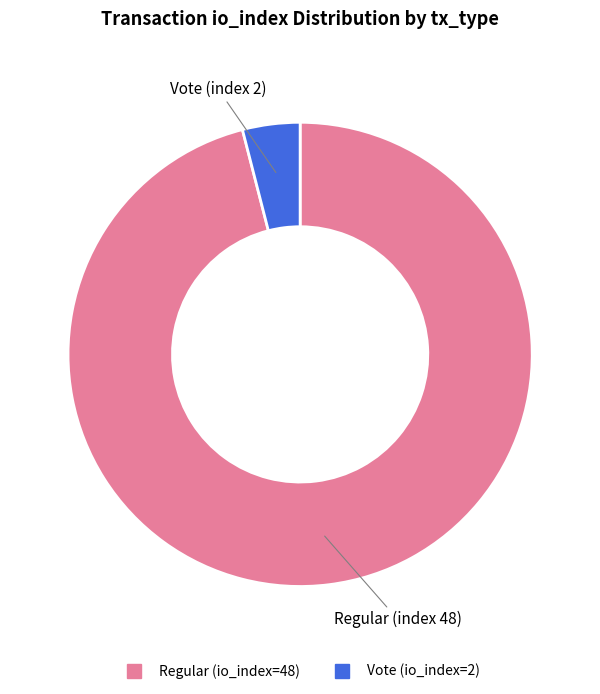

Is there any slice that represents more than half of the pie?

Yes